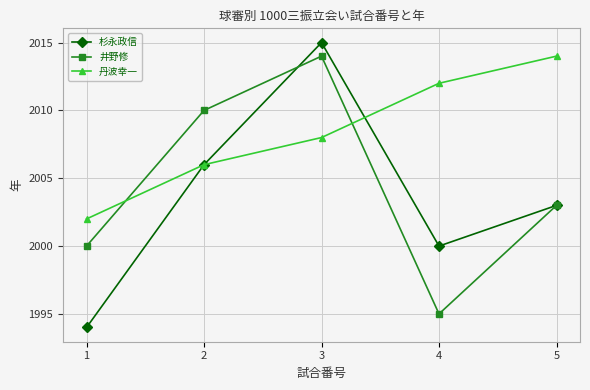

How many interior local peaks does the 杉永政信 series have?

1